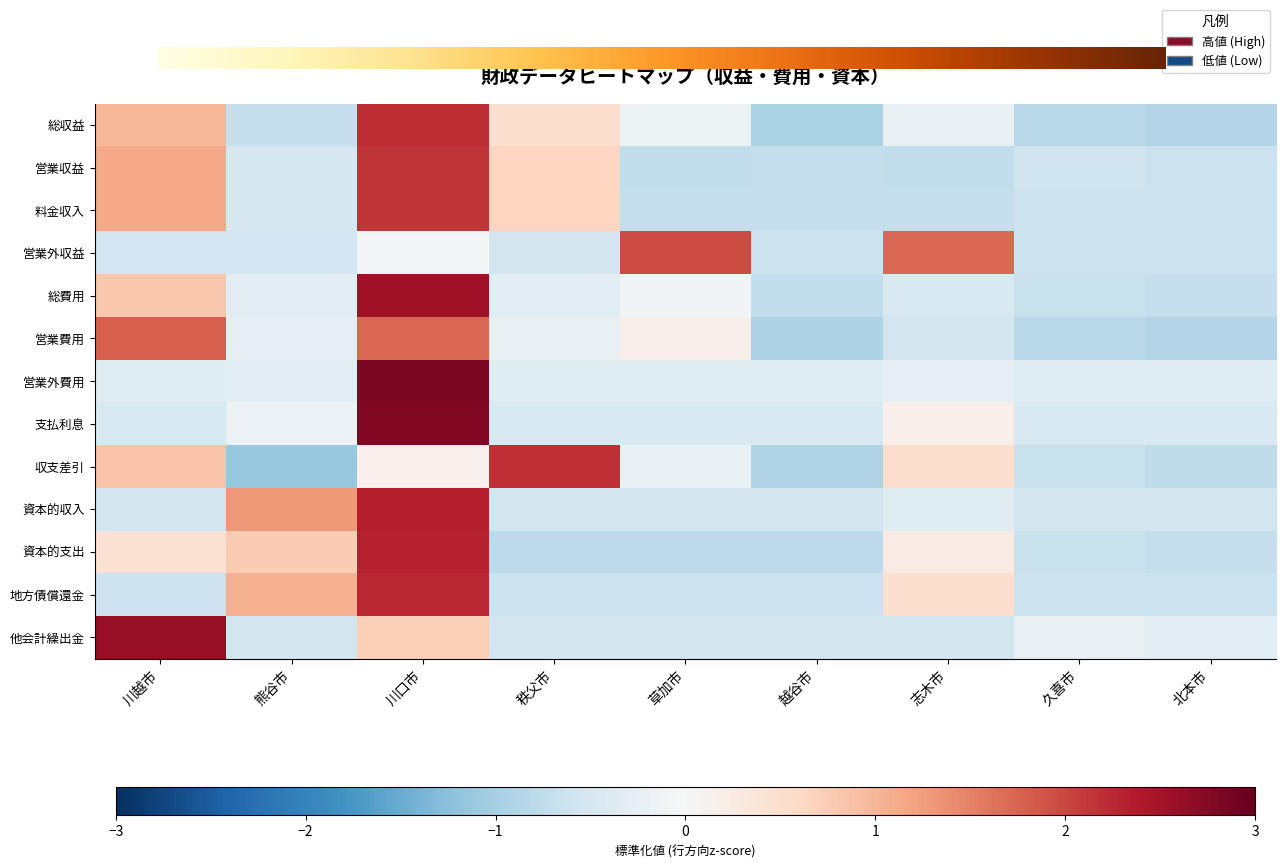

Reading left to right, transcribe all the data shown in this chart.

総収益: 川越市=1.0	熊谷市=-0.7	川口市=2.2	秩父市=0.5	草加市=-0.1	越谷市=-0.9	志木市=-0.2	久喜市=-0.8	北本市=-0.9
営業収益: 川越市=1.1	熊谷市=-0.5	川口市=2.2	秩父市=0.6	草加市=-0.7	越谷市=-0.7	志木市=-0.7	久喜市=-0.6	北本市=-0.7
料金収入: 川越市=1.1	熊谷市=-0.5	川口市=2.2	秩父市=0.6	草加市=-0.7	越谷市=-0.7	志木市=-0.7	久喜市=-0.6	北本市=-0.6
営業外収益: 川越市=-0.6	熊谷市=-0.6	川口市=-0.1	秩父市=-0.6	草加市=2.0	越谷市=-0.6	志木市=1.7	久喜市=-0.6	北本市=-0.6
総費用: 川越市=0.8	熊谷市=-0.3	川口市=2.5	秩父市=-0.3	草加市=-0.1	越谷市=-0.7	志木市=-0.5	久喜市=-0.7	北本市=-0.7
営業費用: 川越市=1.8	熊谷市=-0.3	川口市=1.7	秩父市=-0.2	草加市=0.2	越谷市=-0.9	志木市=-0.6	久喜市=-0.8	北本市=-0.9
営業外費用: 川越市=-0.4	熊谷市=-0.3	川口市=2.8	秩父市=-0.4	草加市=-0.4	越谷市=-0.4	志木市=-0.3	久喜市=-0.4	北本市=-0.4
支払利息: 川越市=-0.5	熊谷市=-0.2	川口市=2.8	秩父市=-0.5	草加市=-0.5	越谷市=-0.5	志木市=0.1	久喜市=-0.5	北本市=-0.5
収支差引: 川越市=0.9	熊谷市=-1.1	川口市=0.1	秩父市=2.2	草加市=-0.2	越谷市=-0.9	志木市=0.5	久喜市=-0.7	北本市=-0.8
資本的収入: 川越市=-0.5	熊谷市=1.3	川口市=2.3	秩父市=-0.5	草加市=-0.5	越谷市=-0.5	志木市=-0.4	久喜市=-0.5	北本市=-0.5
資本的支出: 川越市=0.4	熊谷市=0.8	川口市=2.3	秩父市=-0.8	草加市=-0.8	越谷市=-0.8	志木市=0.2	久喜市=-0.7	北本市=-0.7
地方債償還金: 川越市=-0.6	熊谷市=1.1	川口市=2.3	秩父市=-0.6	草加市=-0.6	越谷市=-0.6	志木市=0.5	久喜市=-0.6	北本市=-0.6
他会計繰出金: 川越市=2.6	熊谷市=-0.6	川口市=0.7	秩父市=-0.6	草加市=-0.6	越谷市=-0.6	志木市=-0.6	久喜市=-0.2	北本市=-0.3